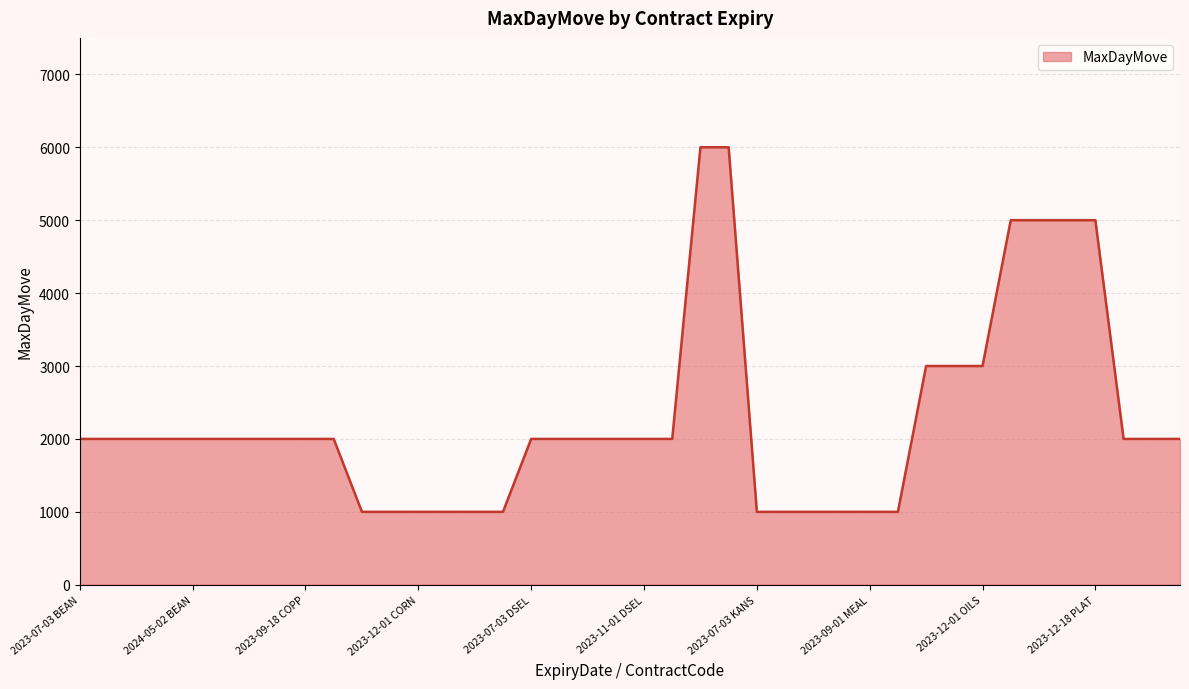

What is the minimum value shown in the chart?

1000